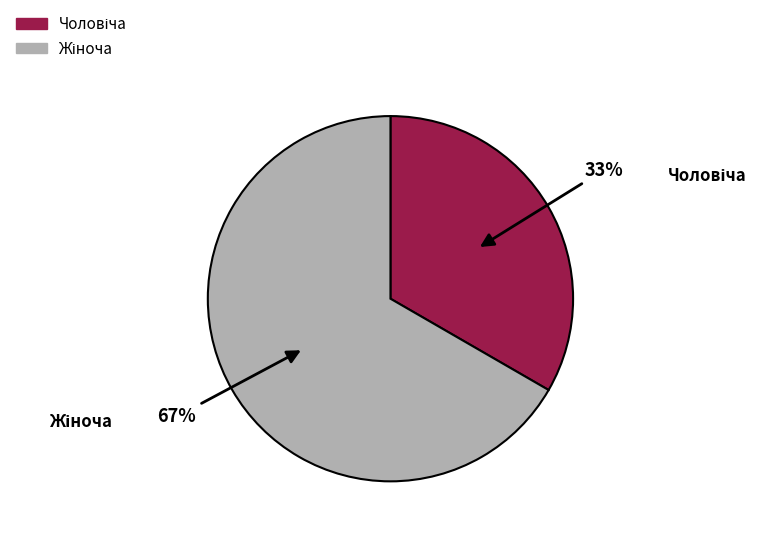

To the nearest percent, what is the average slice percentage?

50%